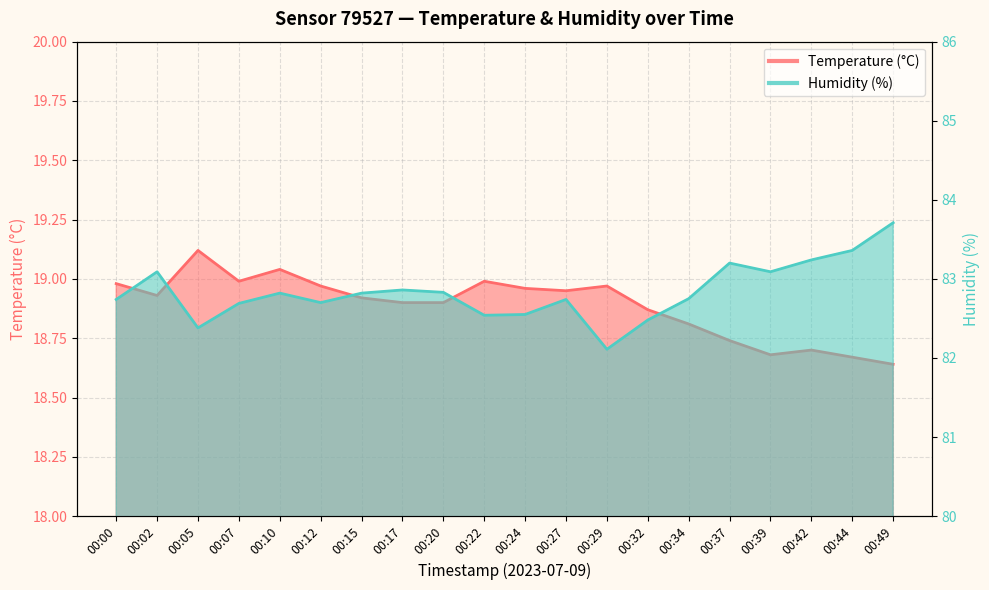

Reading left to right, what are all the values shown in this chart?

Temperature (°C): 19.0	18.9	19.1	19.0	19.0	19.0	18.9	18.9	18.9	19.0	19.0	18.9	19.0	18.9	18.8	18.7	18.7	18.7	18.7	18.6
Humidity (%): 82.7	83.1	82.4	82.7	82.8	82.7	82.8	82.9	82.8	82.5	82.5	82.7	82.1	82.5	82.8	83.2	83.1	83.2	83.4	83.7